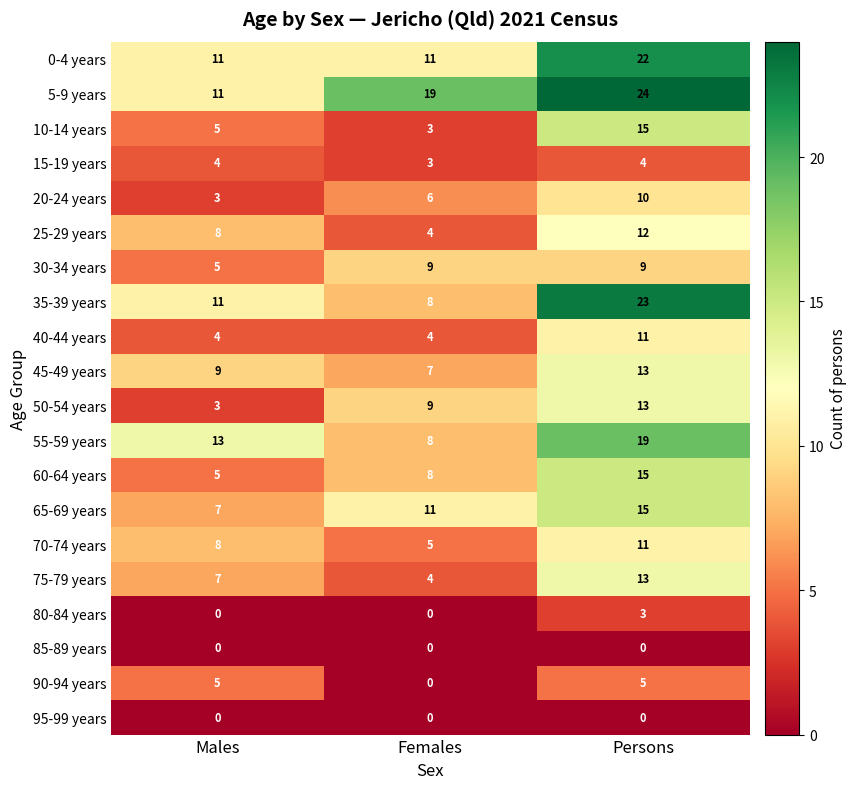

The 0-4 years series shows 11 at Males. True or false?

True